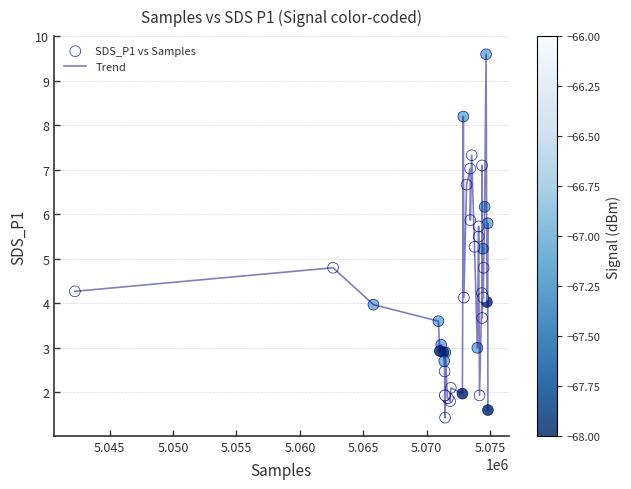

What is the difference between the maximum and minimum values?

8.2